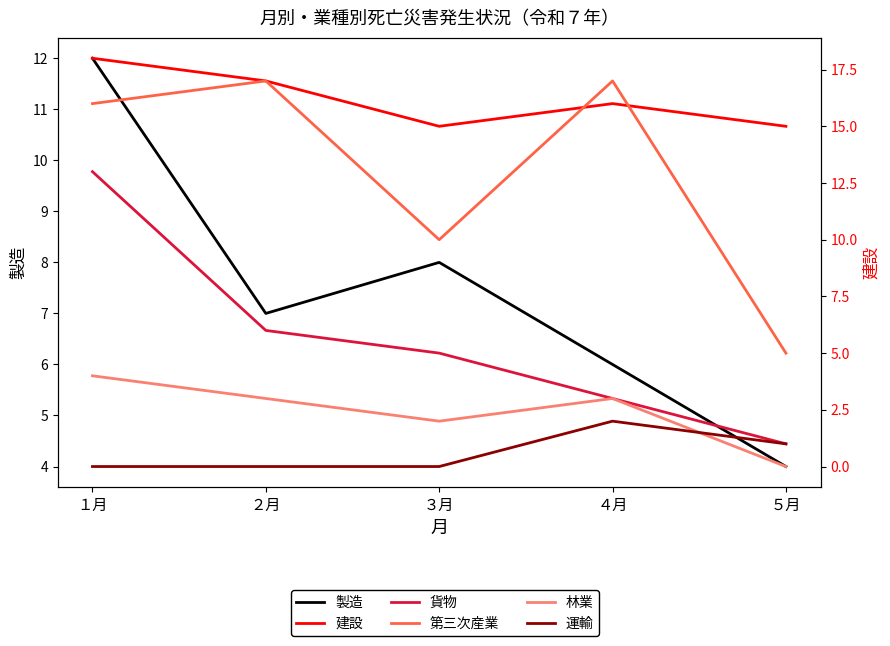

True or false: 第三次産業 and 貨物 intersect in this chart.

False